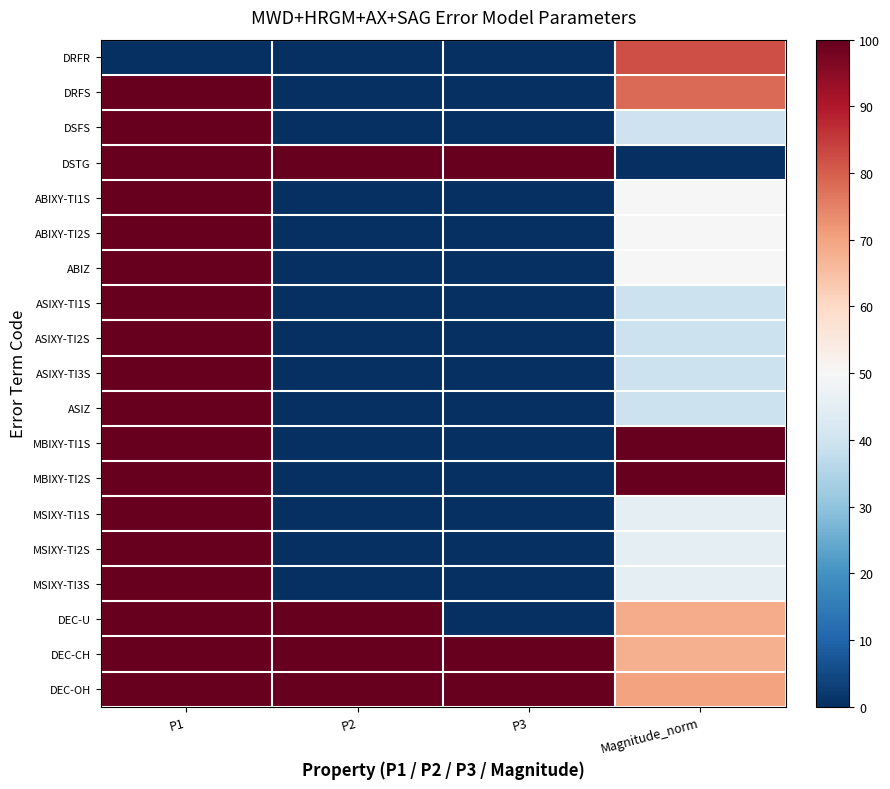

Reading left to right, extract all data points from this chart.

DRFR: P1=0.0	P2=0.0	P3=0.0	Magnitude_norm=82.2
DRFS: P1=100.0	P2=0.0	P3=0.0	Magnitude_norm=78.2
DSFS: P1=100.0	P2=0.0	P3=0.0	Magnitude_norm=39.7
DSTG: P1=100.0	P2=100.0	P3=100.0	Magnitude_norm=0.0
ABIXY-TI1S: P1=100.0	P2=0.0	P3=0.0	Magnitude_norm=49.8
ABIXY-TI2S: P1=100.0	P2=0.0	P3=0.0	Magnitude_norm=49.8
ABIZ: P1=100.0	P2=0.0	P3=0.0	Magnitude_norm=49.8
ASIXY-TI1S: P1=100.0	P2=0.0	P3=0.0	Magnitude_norm=39.1
ASIXY-TI2S: P1=100.0	P2=0.0	P3=0.0	Magnitude_norm=39.1
ASIXY-TI3S: P1=100.0	P2=0.0	P3=0.0	Magnitude_norm=39.1
ASIZ: P1=100.0	P2=0.0	P3=0.0	Magnitude_norm=39.1
MBIXY-TI1S: P1=100.0	P2=0.0	P3=0.0	Magnitude_norm=100.0
MBIXY-TI2S: P1=100.0	P2=0.0	P3=0.0	Magnitude_norm=100.0
MSIXY-TI1S: P1=100.0	P2=0.0	P3=0.0	Magnitude_norm=45.1
MSIXY-TI2S: P1=100.0	P2=0.0	P3=0.0	Magnitude_norm=45.1
MSIXY-TI3S: P1=100.0	P2=0.0	P3=0.0	Magnitude_norm=45.1
DEC-U: P1=100.0	P2=100.0	P3=0.0	Magnitude_norm=68.7
DEC-CH: P1=100.0	P2=100.0	P3=100.0	Magnitude_norm=67.7
DEC-OH: P1=100.0	P2=100.0	P3=100.0	Magnitude_norm=70.1